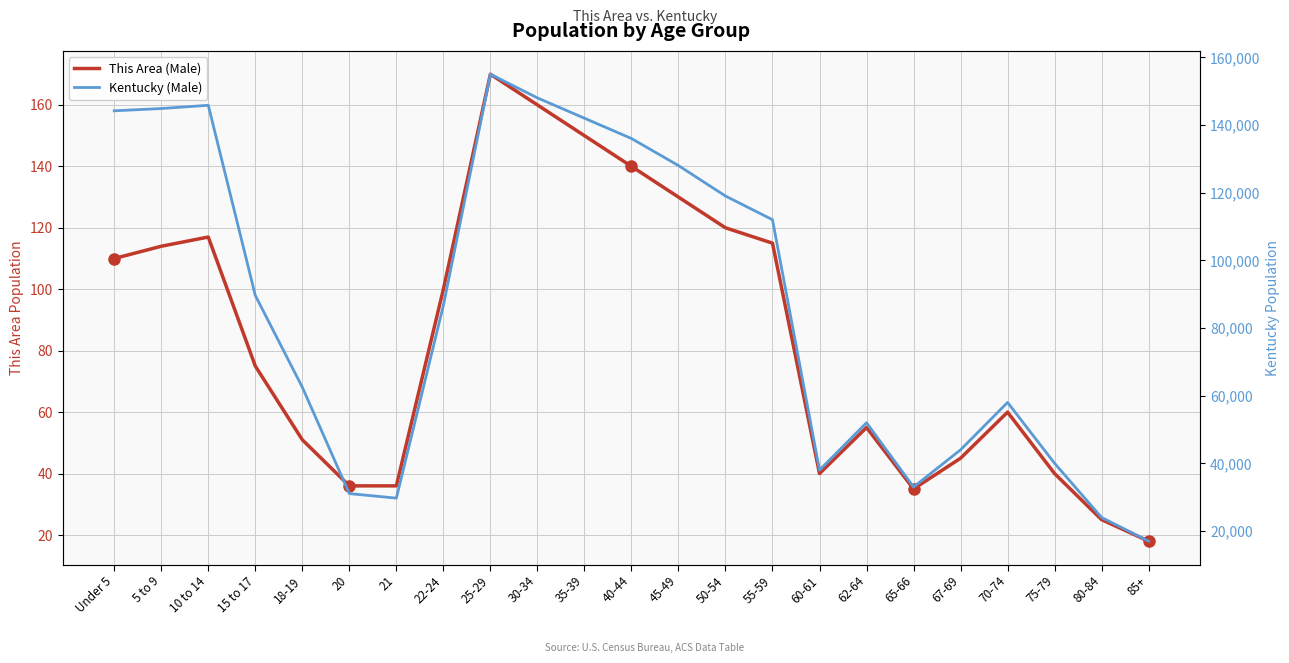

In Kentucky (Male), how many points are lower than both neighbors (excluding endpoints)?

3